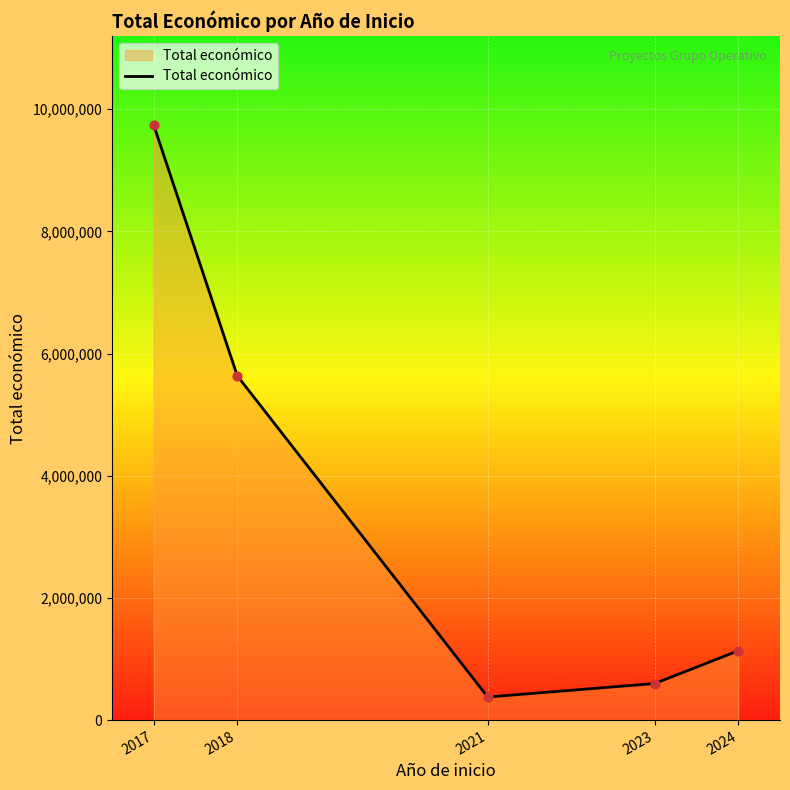

Between 2024 and 2023, which is larger?

2024